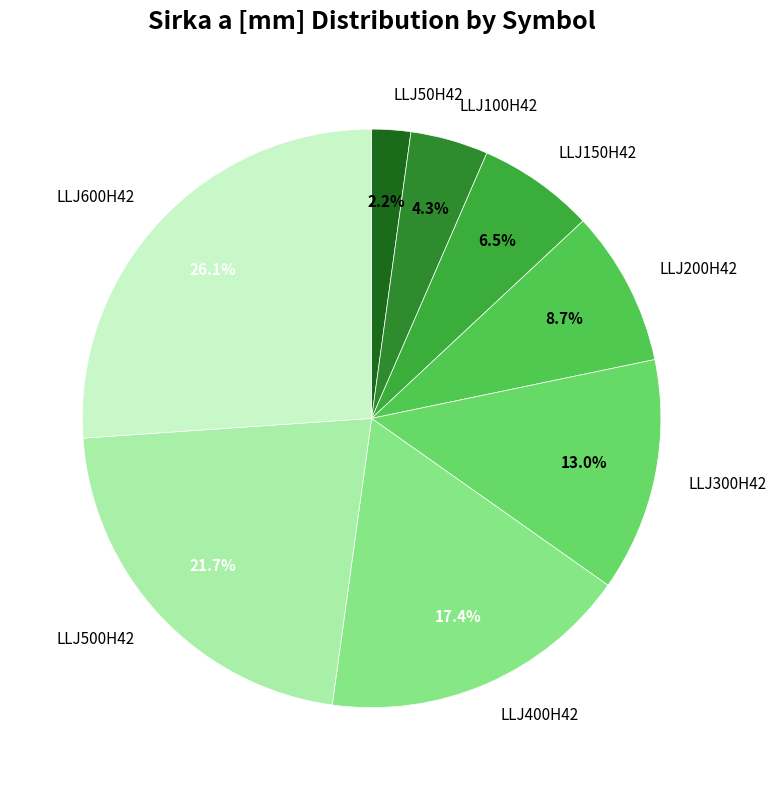

To the nearest percent, what percentage of the pie is LLJ500H42?

22%